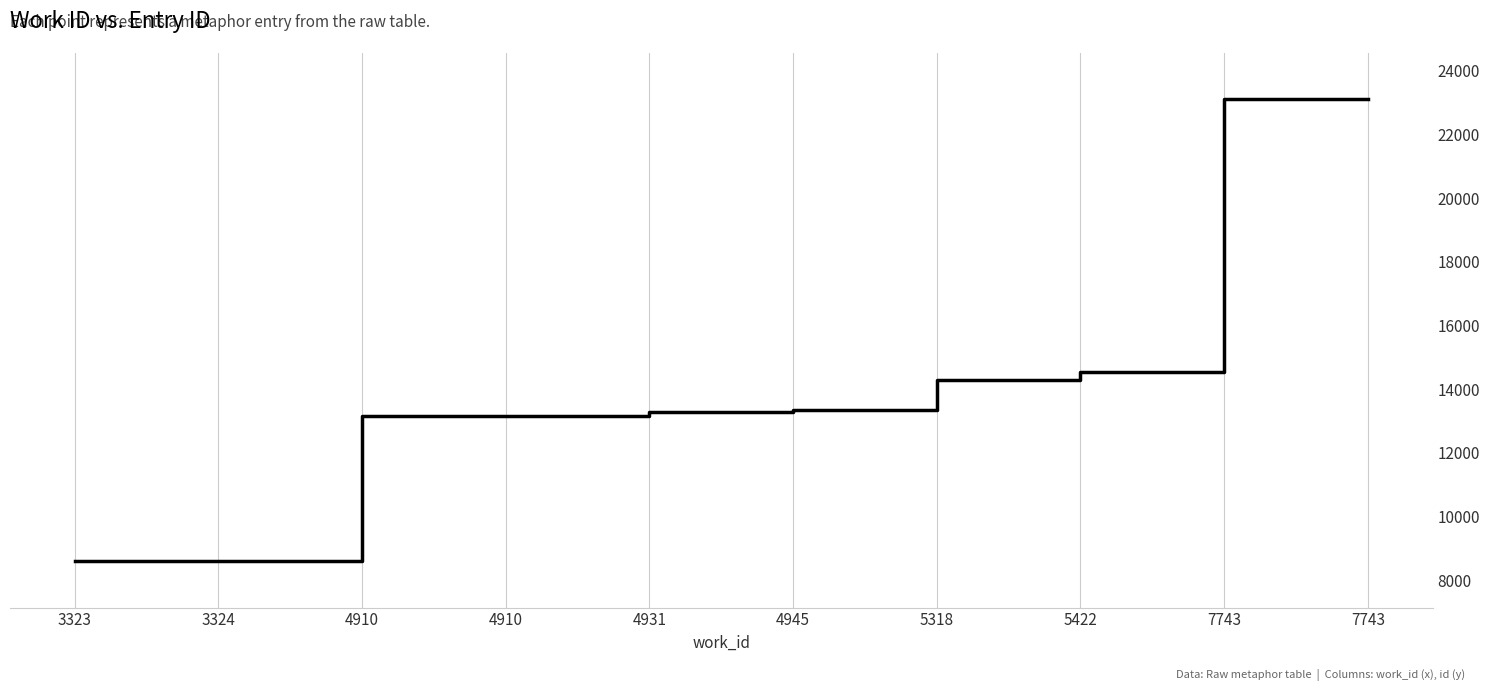

Approximately how many times larger is the value at 7743 compared to 4931?

1.7